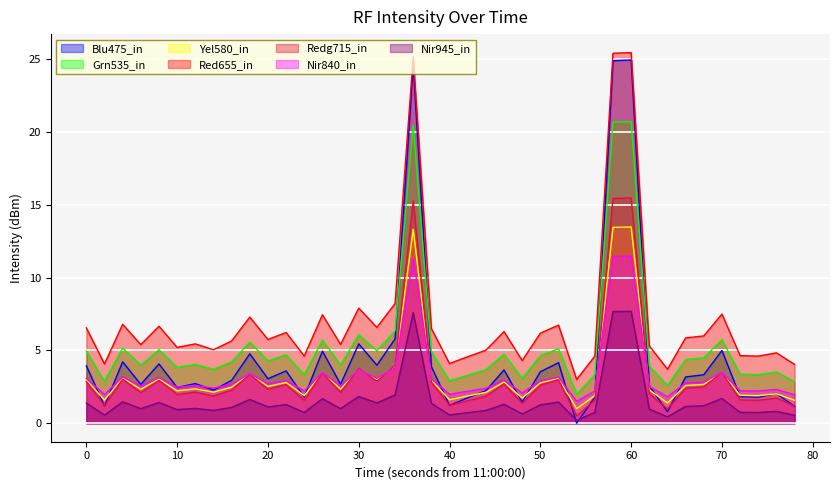

True or false: Redg715_in and Grn535_in intersect in this chart.

False